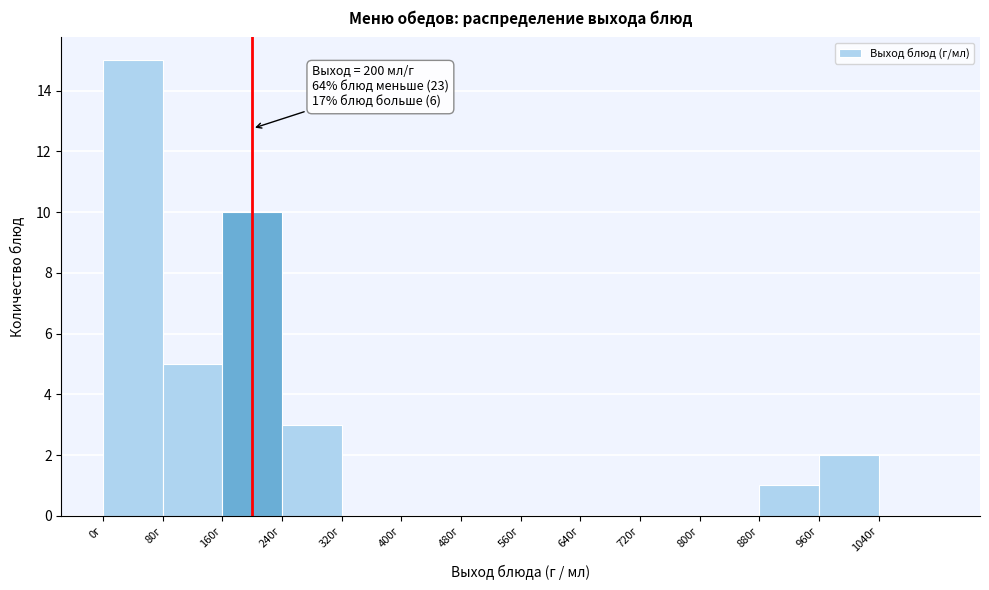

Which range on the x-axis has the tallest bar?

0 to 80